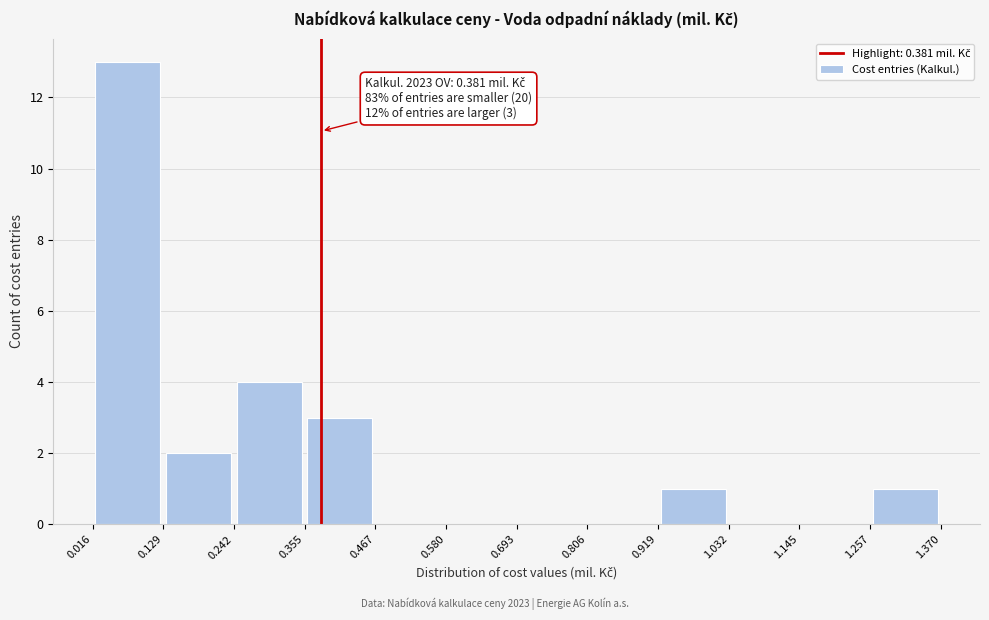

Which range on the x-axis has the tallest bar?

0.016 to 0.129